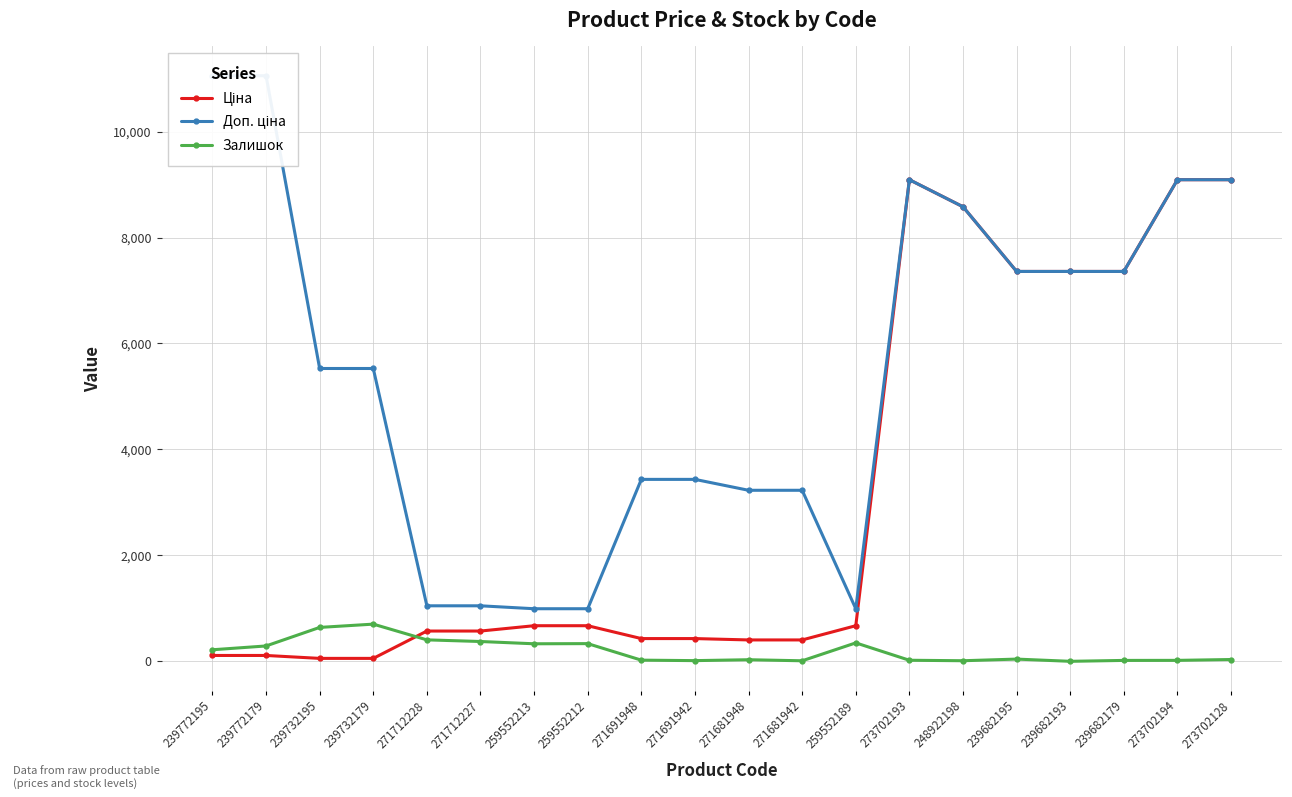

What is the difference between the maximum and second lowest values in the Залишок series?

692.0